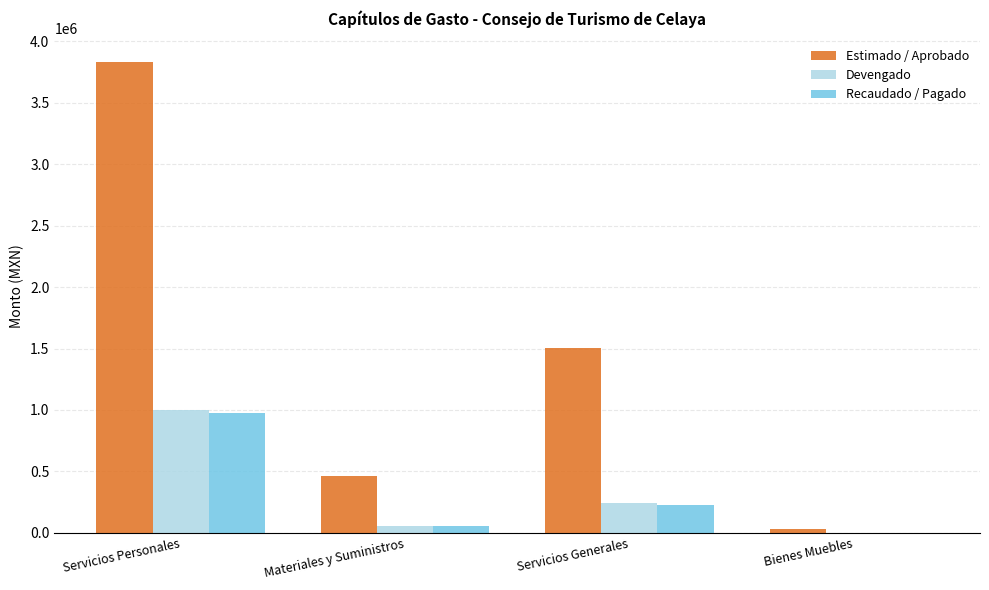

The Recaudado / Pagado series shows -486797.2 at Bienes Muebles. True or false?

False